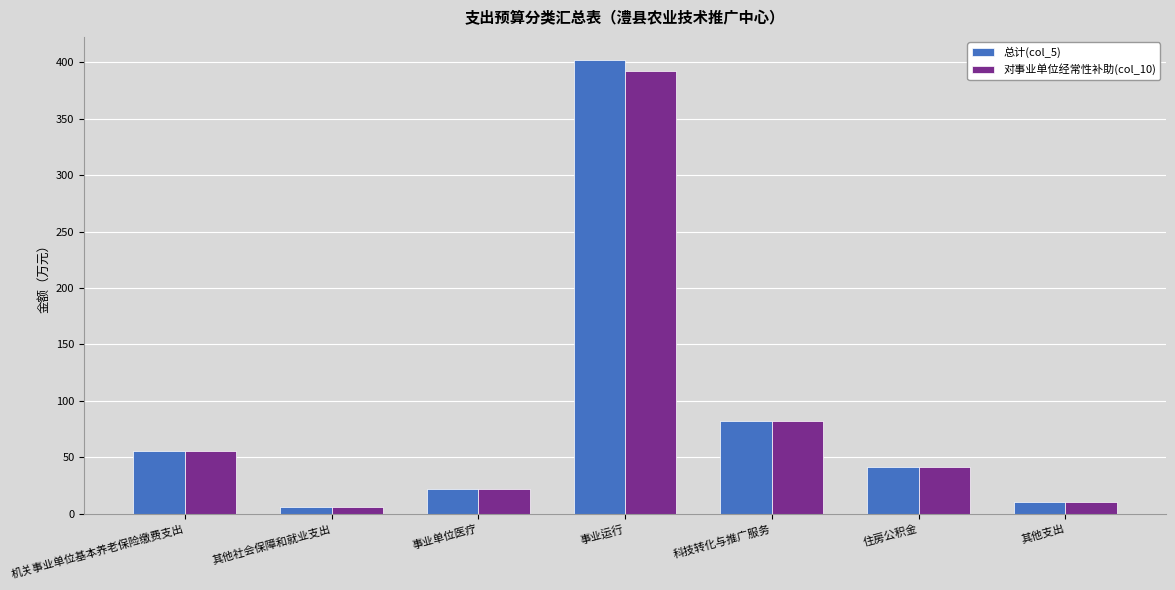

Which category has the highest value in the 对事业单位经常性补助(col_10) series?

事业运行